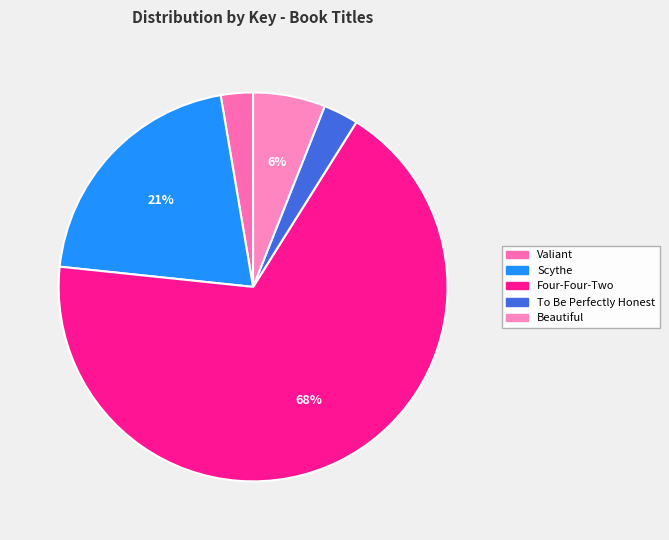

Which category accounts for the majority?

Four-Four-Two